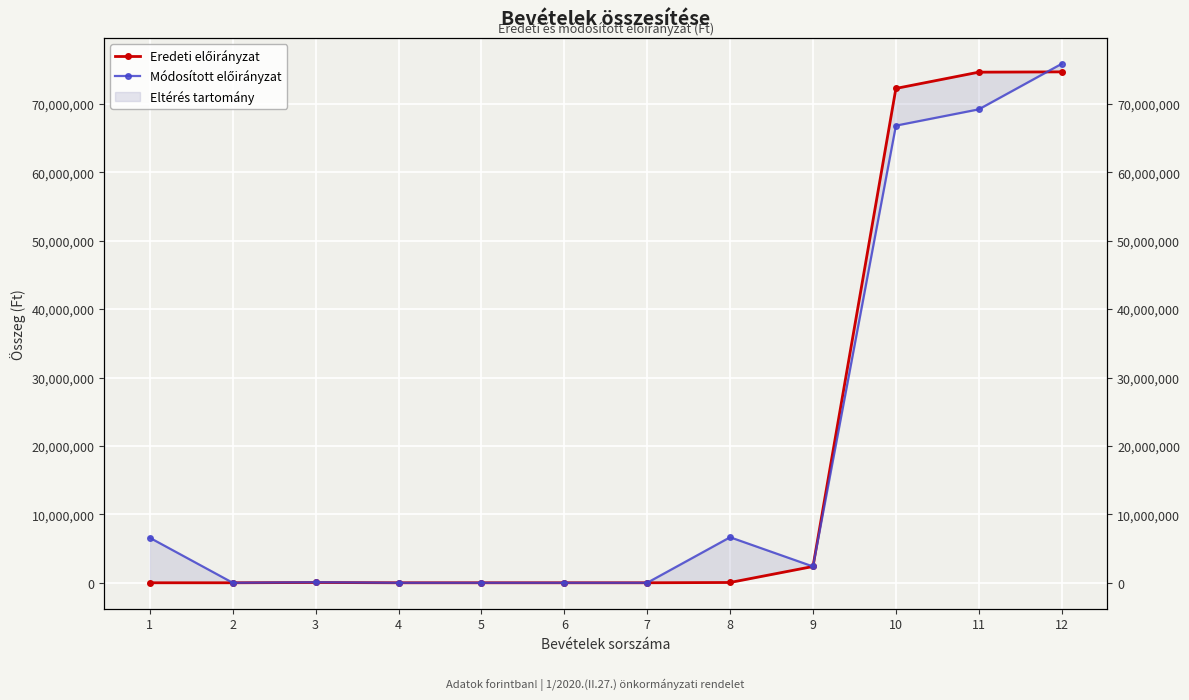

At which category is the sum across all series the highest?

12